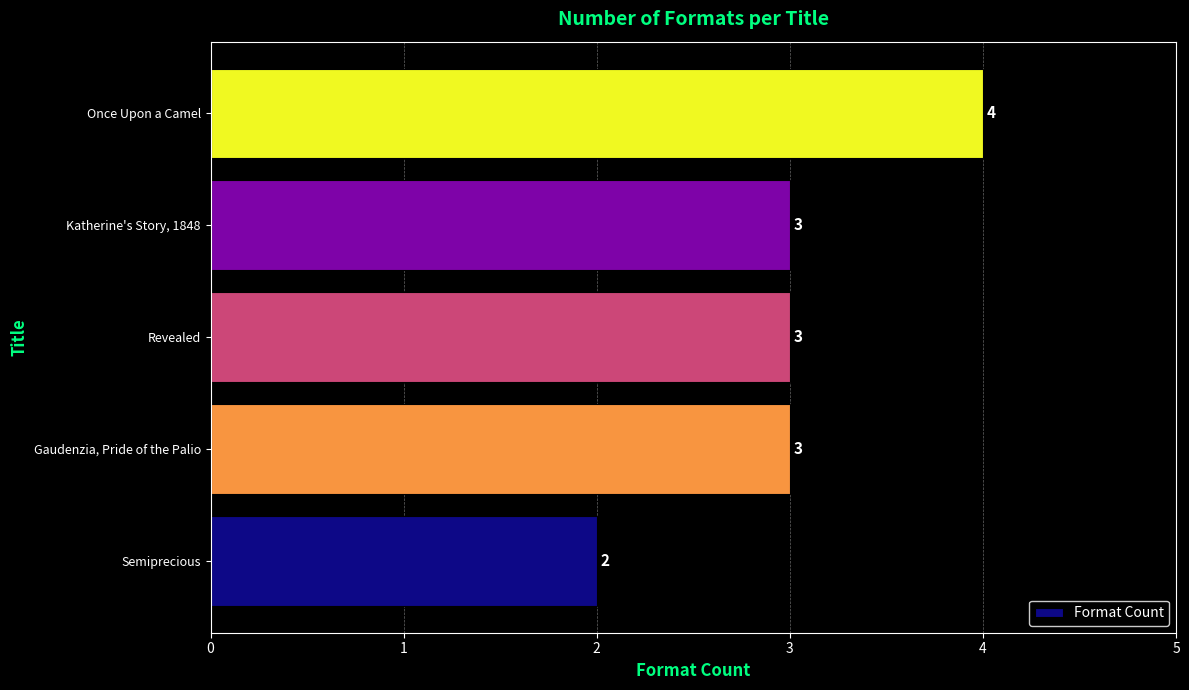

What is the average value?

3